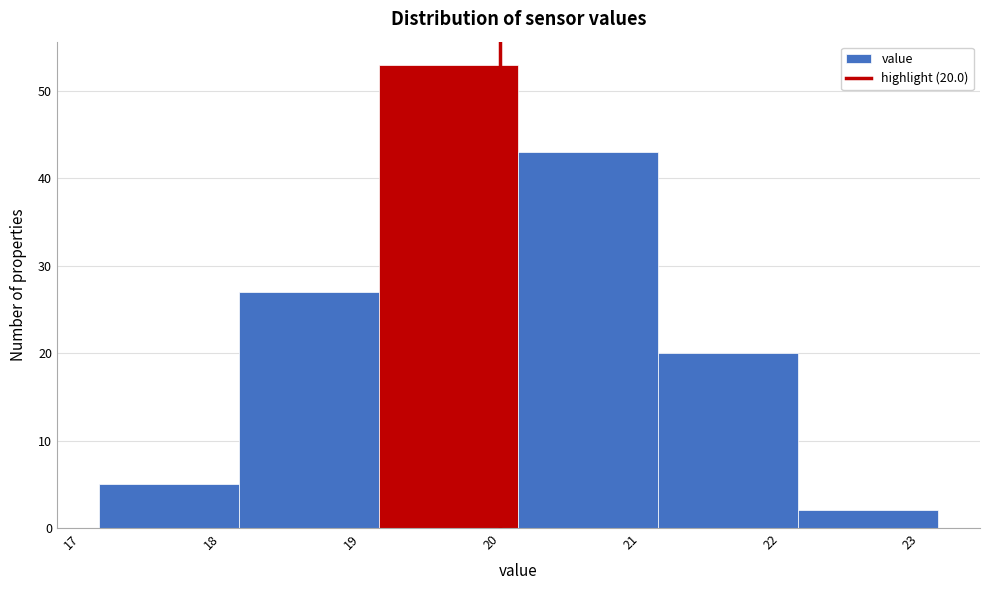

Which range on the x-axis has the tallest bar?

19.13 to 20.13